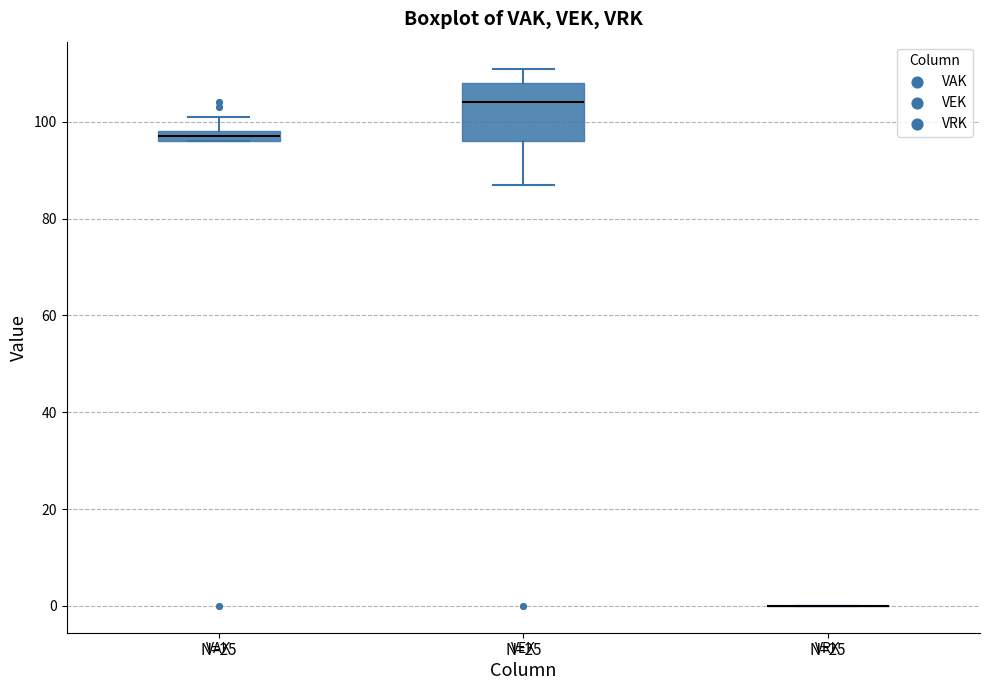

Where is the upper edge of the box for VAK on the y-axis? The values are not printed on the chart, so give them approximately, as read against the axis.

98